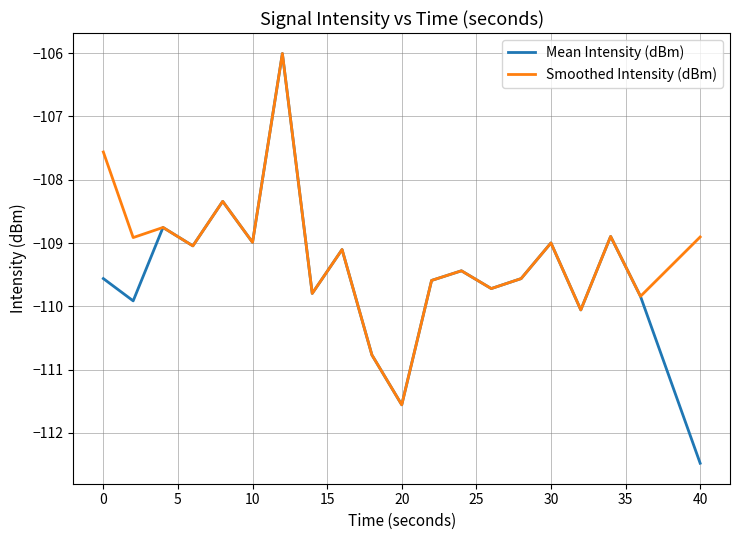

List the series in order of their overall mean, highest first.

Smoothed Intensity (dBm), Mean Intensity (dBm)